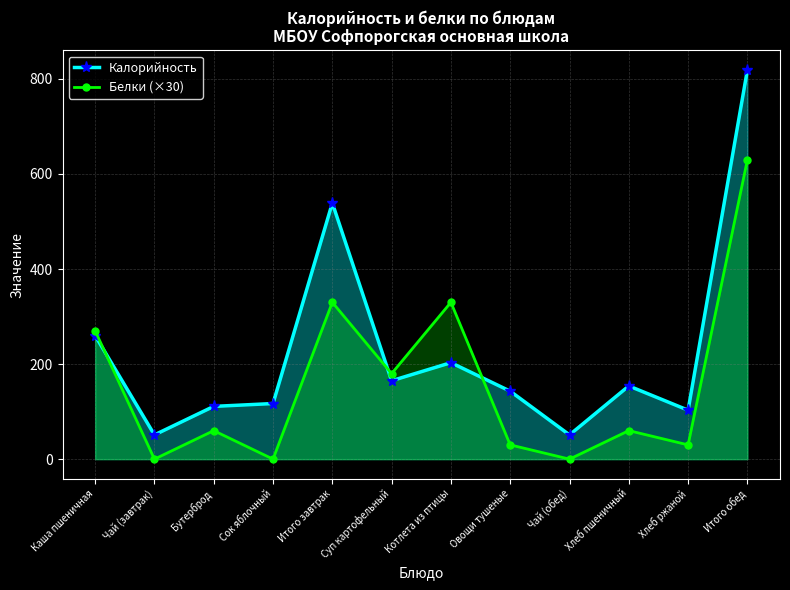

What is the difference between the maximum and minimum values in the Калорийность series?

768